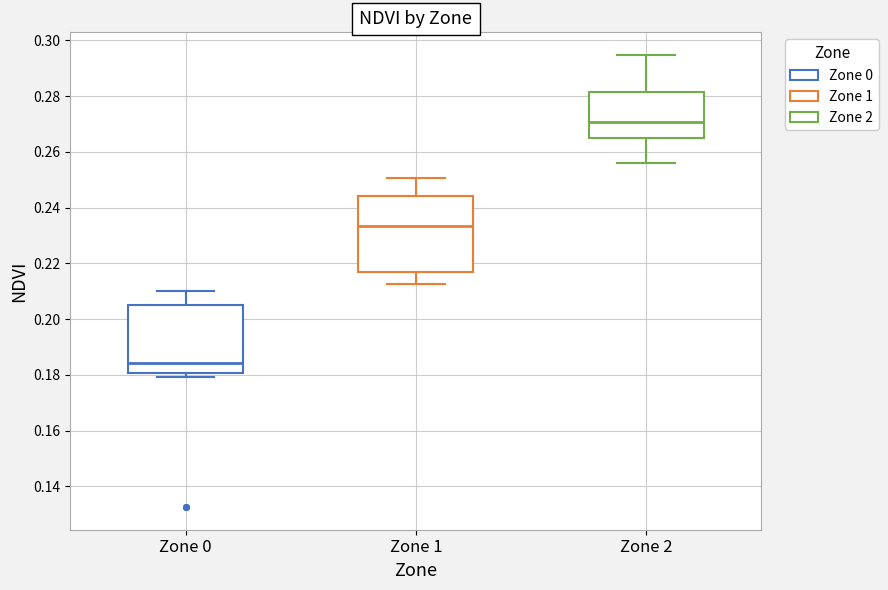

Reading left to right, transcribe this box plot: for each box, give where its median line is, the range the box spans, and where its two whiskers end, as read against the y-axis. The values are not printed on the chart, so give them approximately, as read against the axis.

Zone 0: median 0.184, box 0.180 to 0.204, whiskers 0.180 (just below the box's lower edge) to 0.210
Zone 1: median 0.234, box 0.216 to 0.244, whiskers 0.212 to 0.250
Zone 2: median 0.270, box 0.264 to 0.282, whiskers 0.256 to 0.294